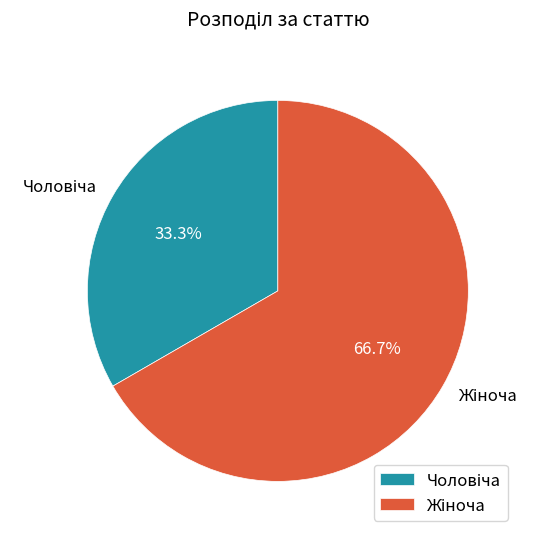

Is there a majority slice in this chart?

Yes